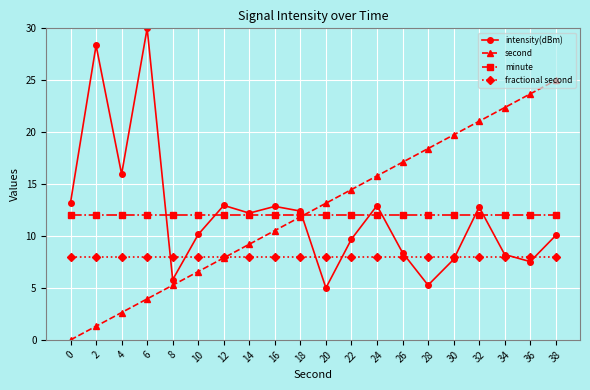

At which label does second reach its peak?

38